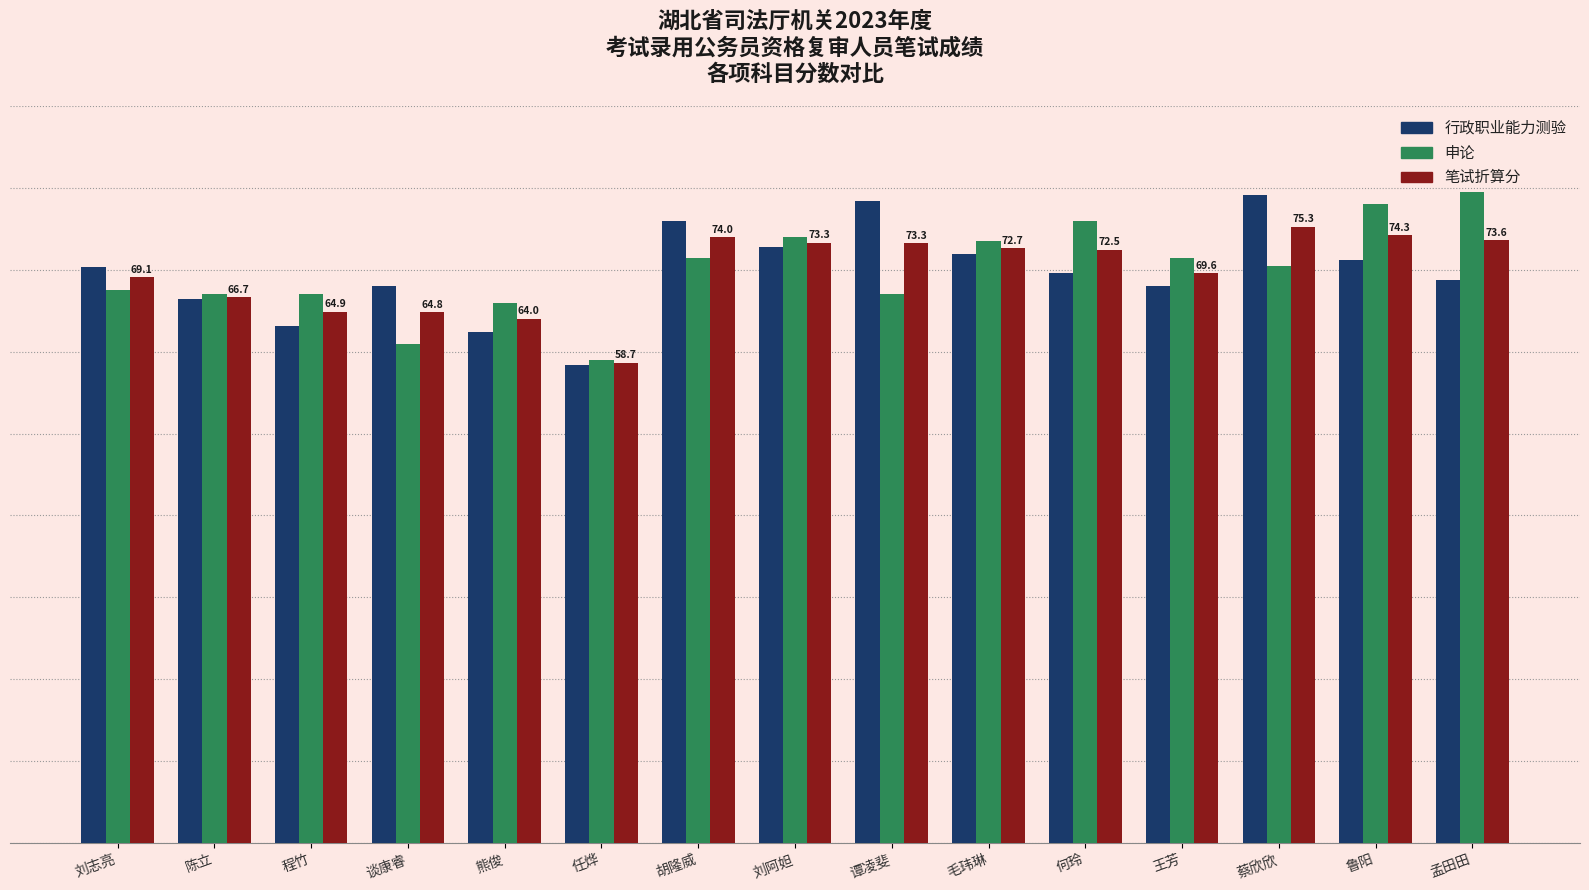

Does the chart contain any negative values?

No